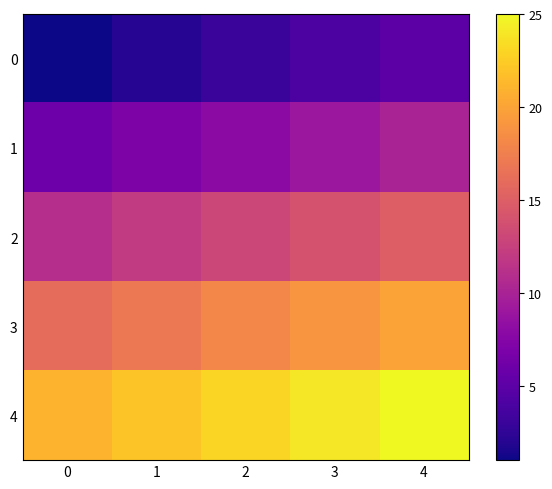

Reading right to left, what are all the values shown in this chart?

0: 4=5	3=4	2=3	1=2	0=1
1: 4=10	3=9	2=8	1=7	0=6
2: 4=15	3=14	2=13	1=12	0=11
3: 4=20	3=19	2=18	1=17	0=16
4: 4=25	3=24	2=23	1=22	0=21